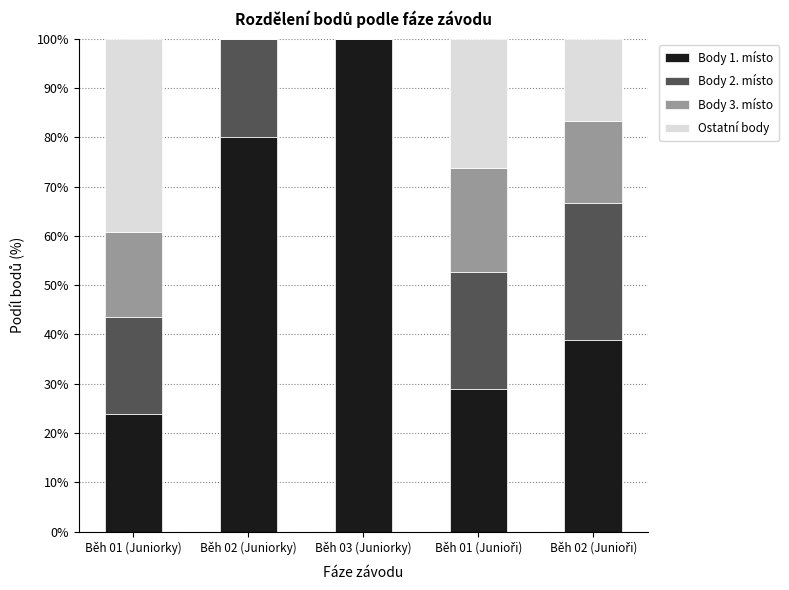

At which label is Body 1. místo closest to 61?

Běh 02 (Juniorky)